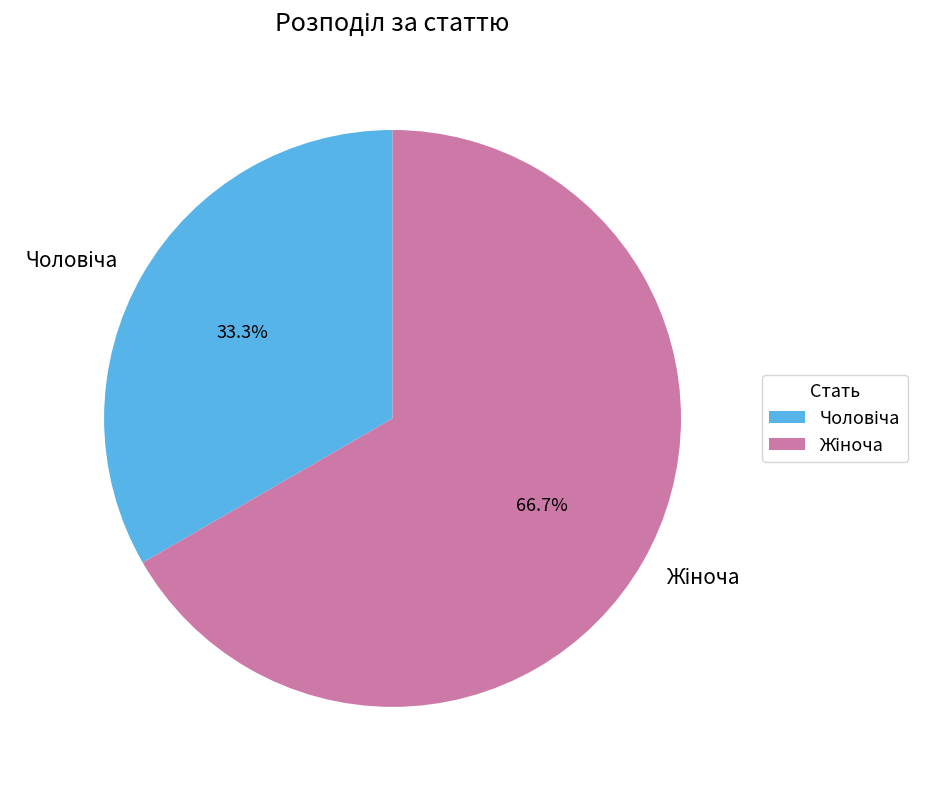

Does any single category account for the majority?

Yes